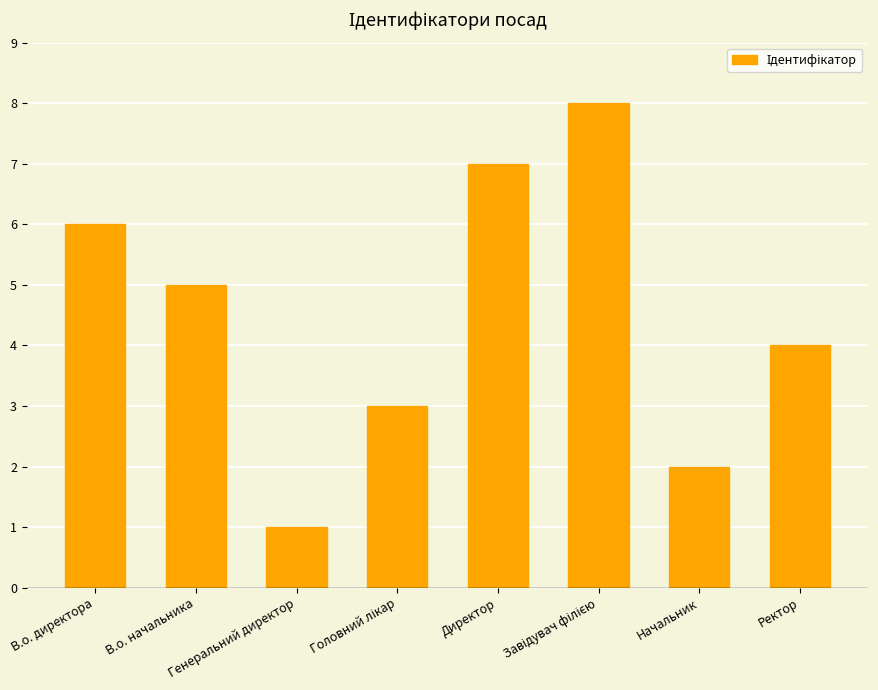

What is the label of the 8th bar from the left?

Ректор